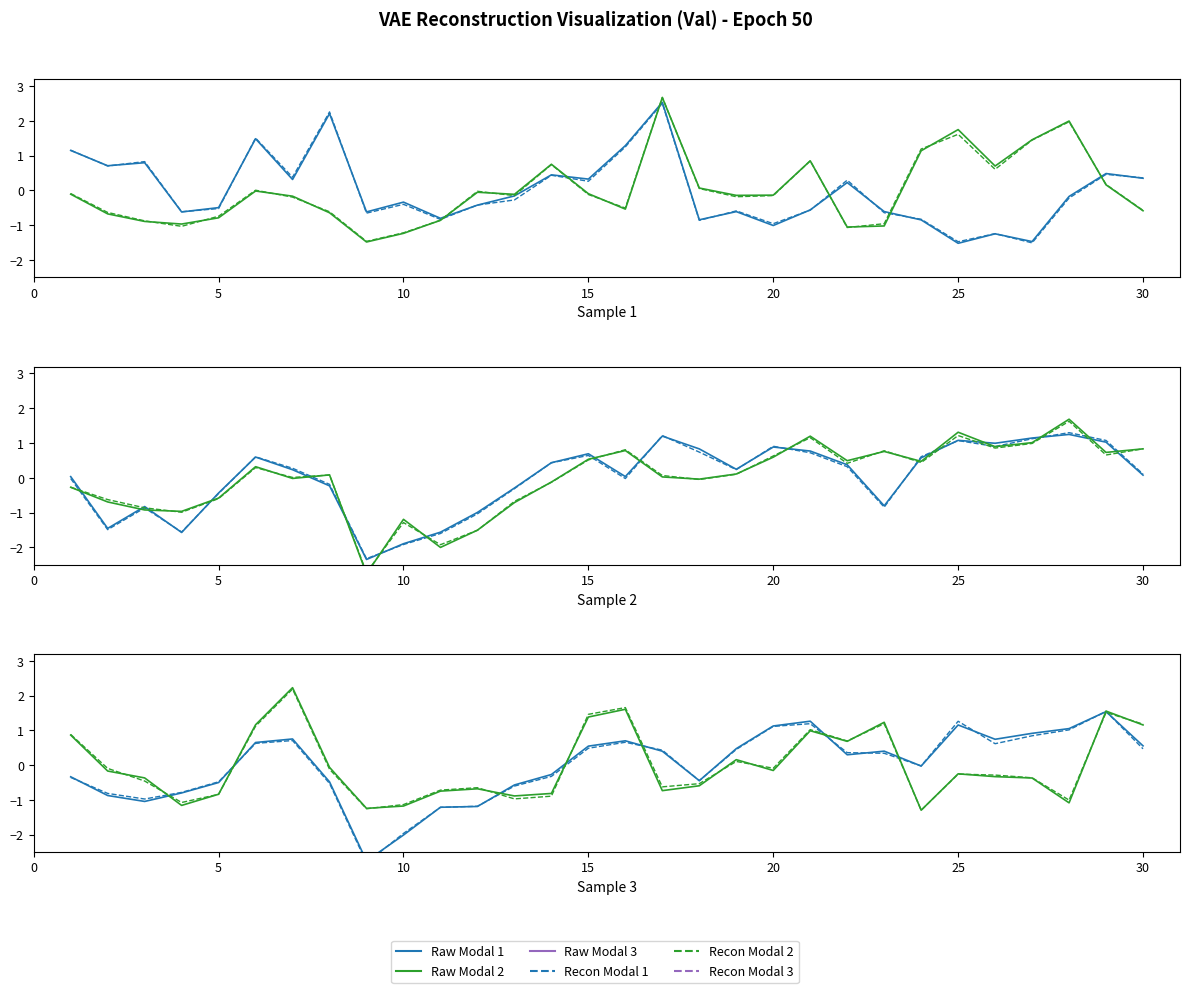

What is the value of the Recon Modal 1 point at the 11th from the left?

-1.0